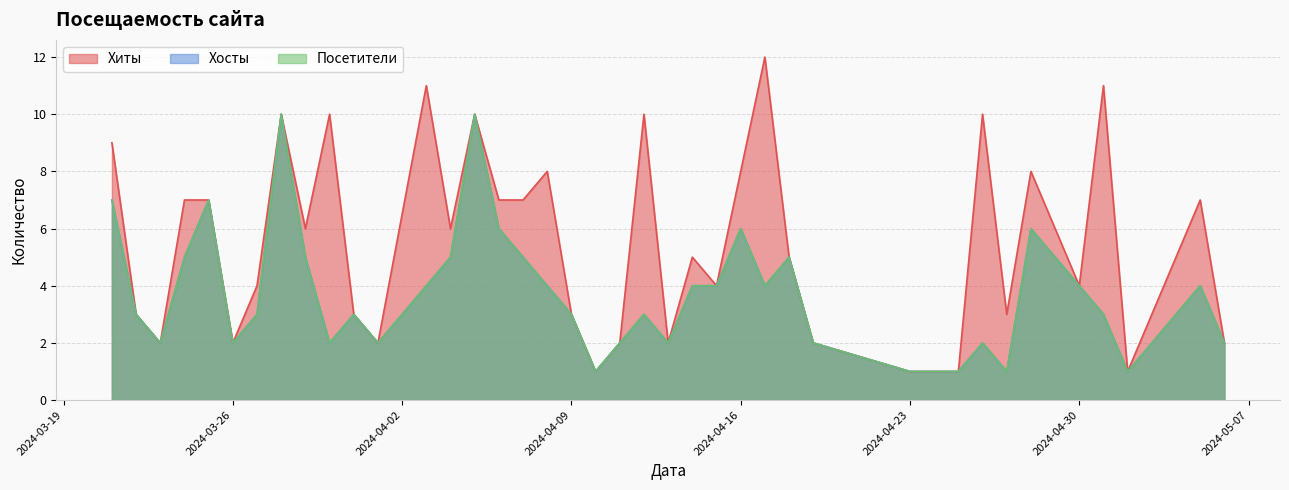

True or false: Хосты and Хиты intersect in this chart.

False